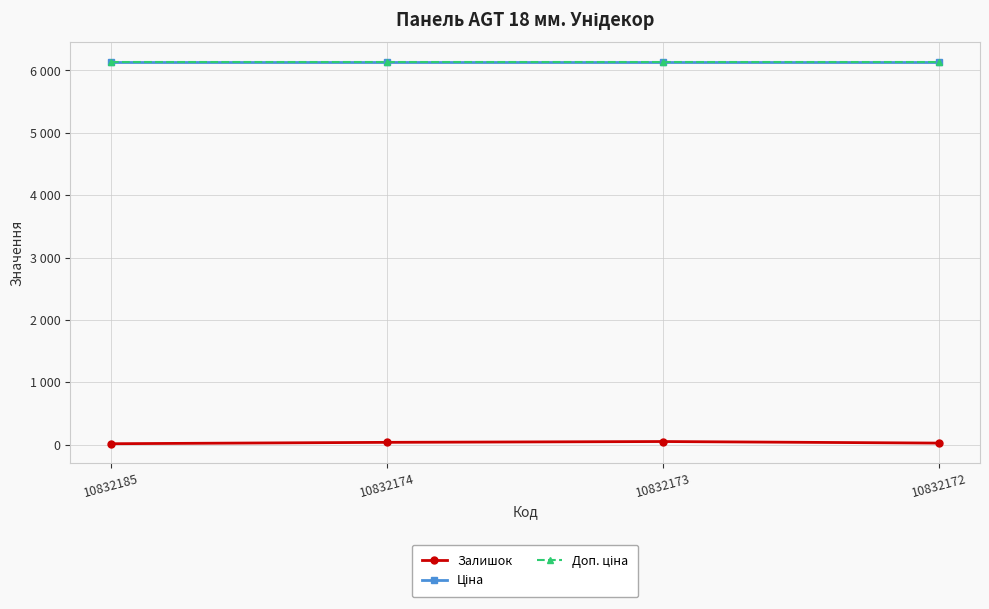

What is the value of the Залишок point at the 2nd from the left?

36.0